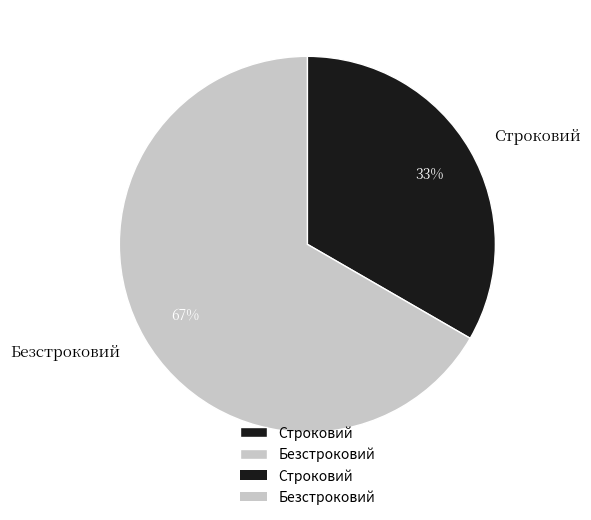

Which category has the smallest portion of the pie?

Строковий